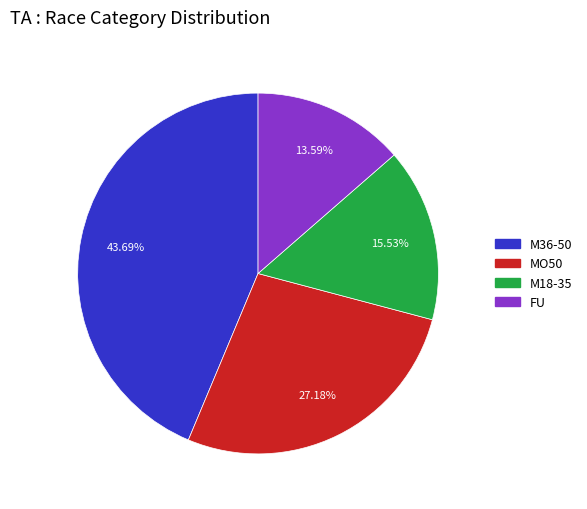

Which category has the smallest portion of the pie?

FU